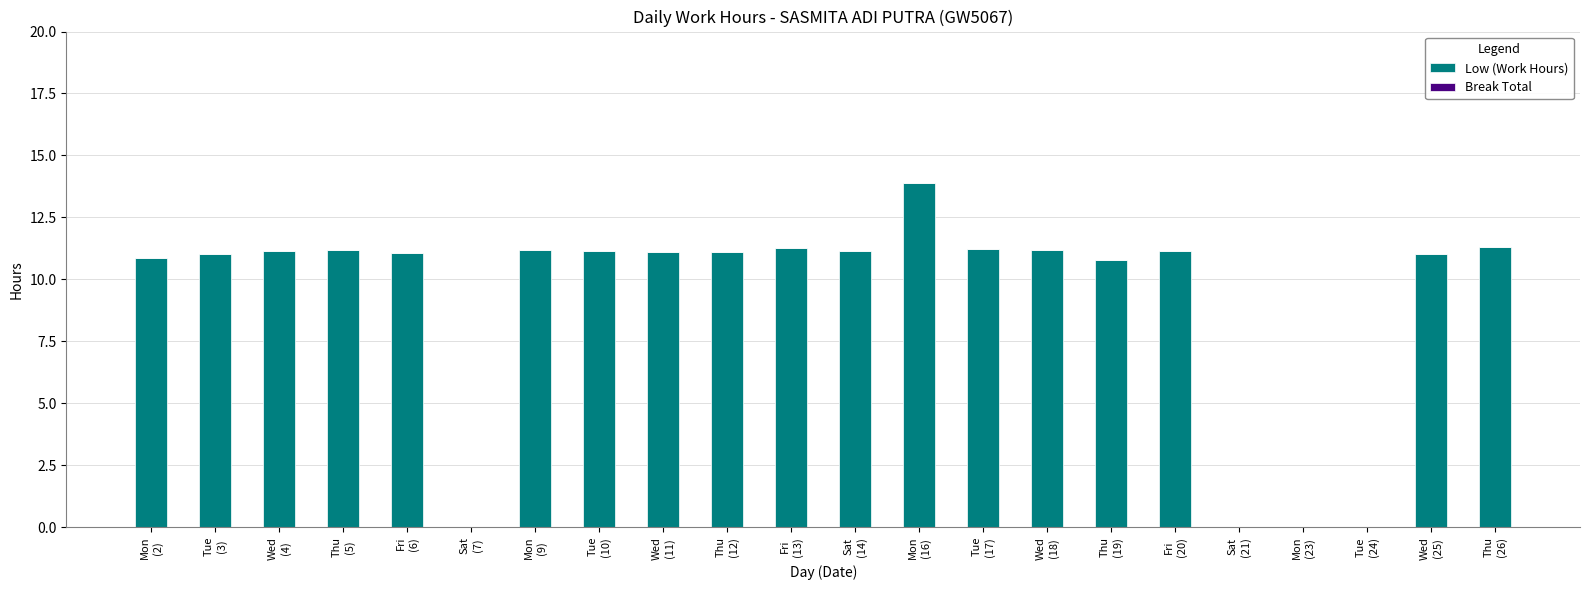

How many categories are shown in the chart?

22